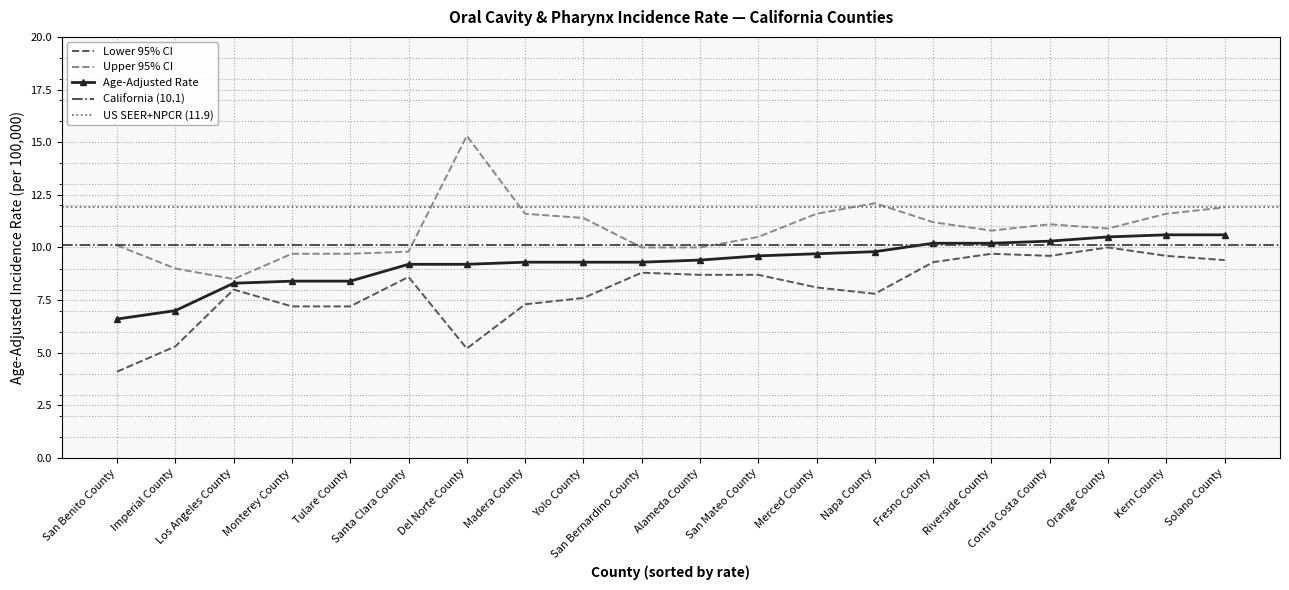

What is the lowest value of the Lower 95% CI series?

4.1